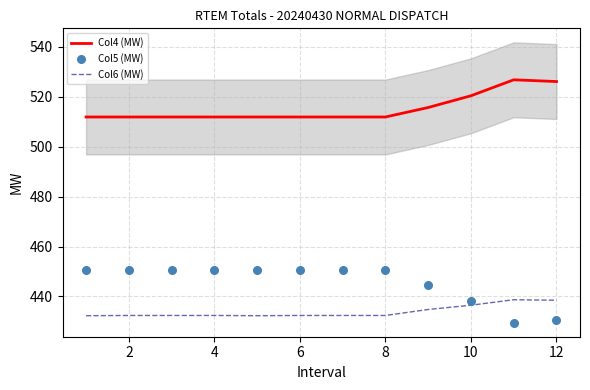

What are all the series names shown in the legend?

Col4 (MW), Col6 (MW), Col5 (MW)